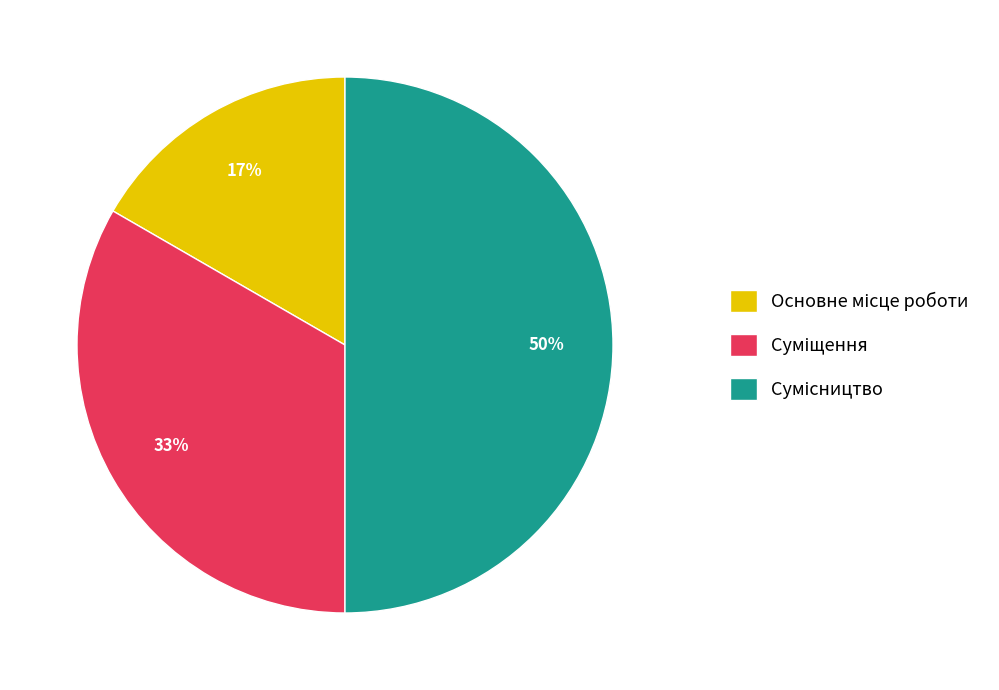

To the nearest percent, what is the difference between the largest and smallest slice percentages?

33%